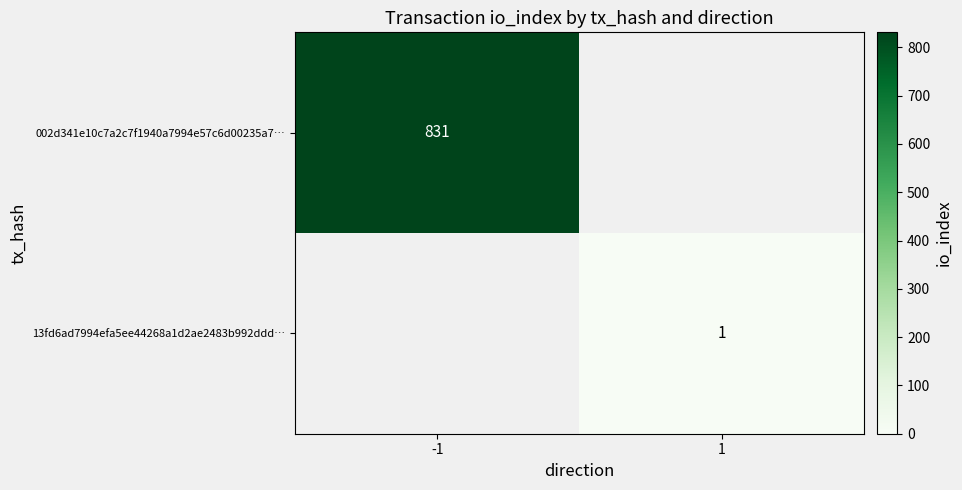

The value of 002d341e10c7a2c7f1940a7994e57c6d00235a7… at -1 is 831. True or false?

True